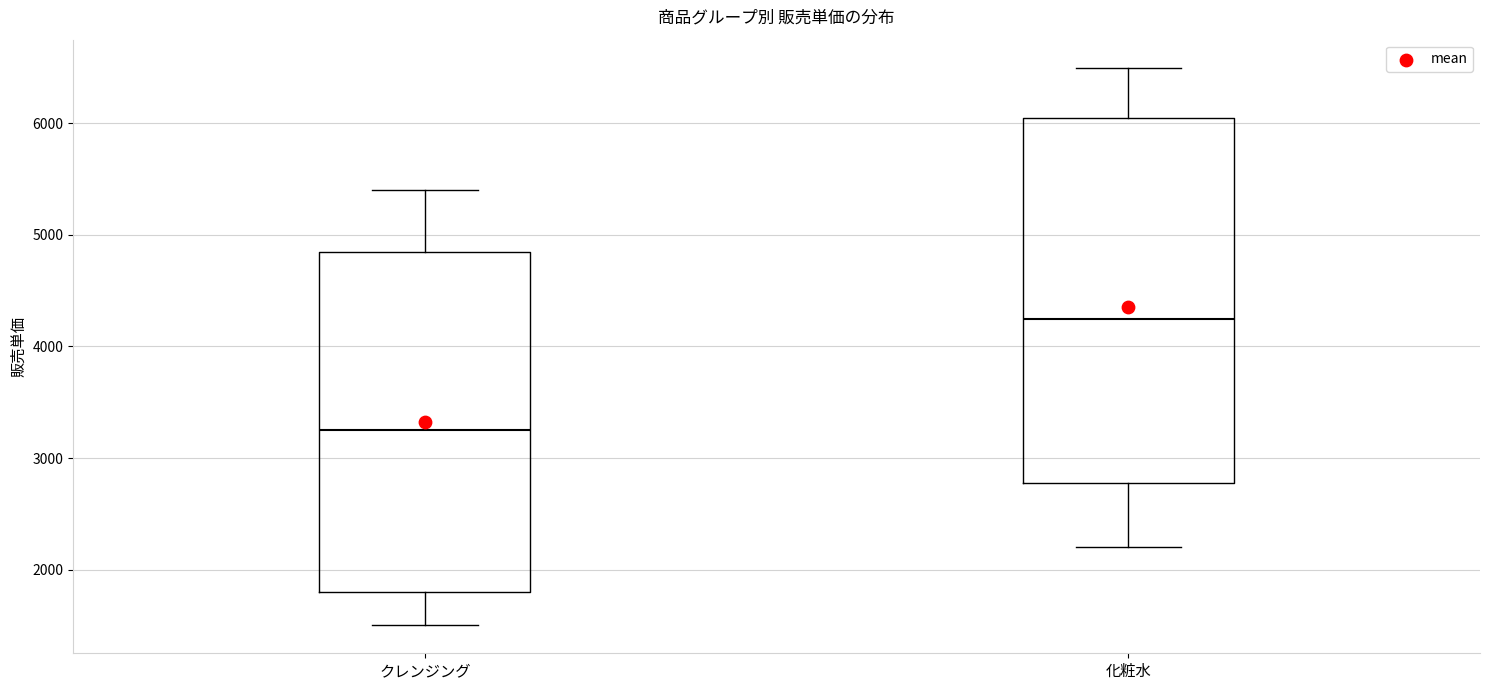

Reading left to right, transcribe this box plot: for each box, give where its median line is, the range the box spans, and where its two whiskers end, as read against the y-axis. The values are not printed on the chart, so give them approximately, as read against the axis.

クレンジング: median 3300, box 1800 to 4900, whiskers 1500 to 5400
化粧水: median 4300, box 2800 to 6100, whiskers 2200 to 6500